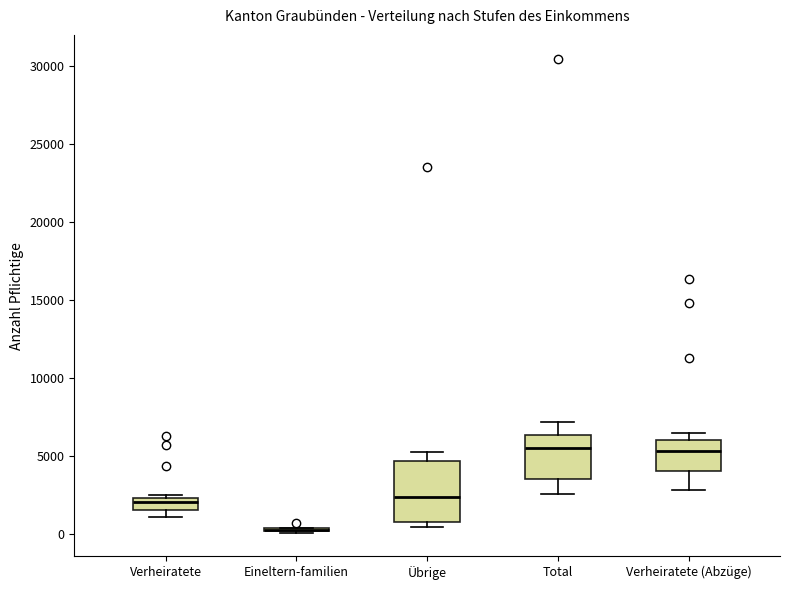

Which box is the tallest, from its lower edge to its upper edge?

Übrige